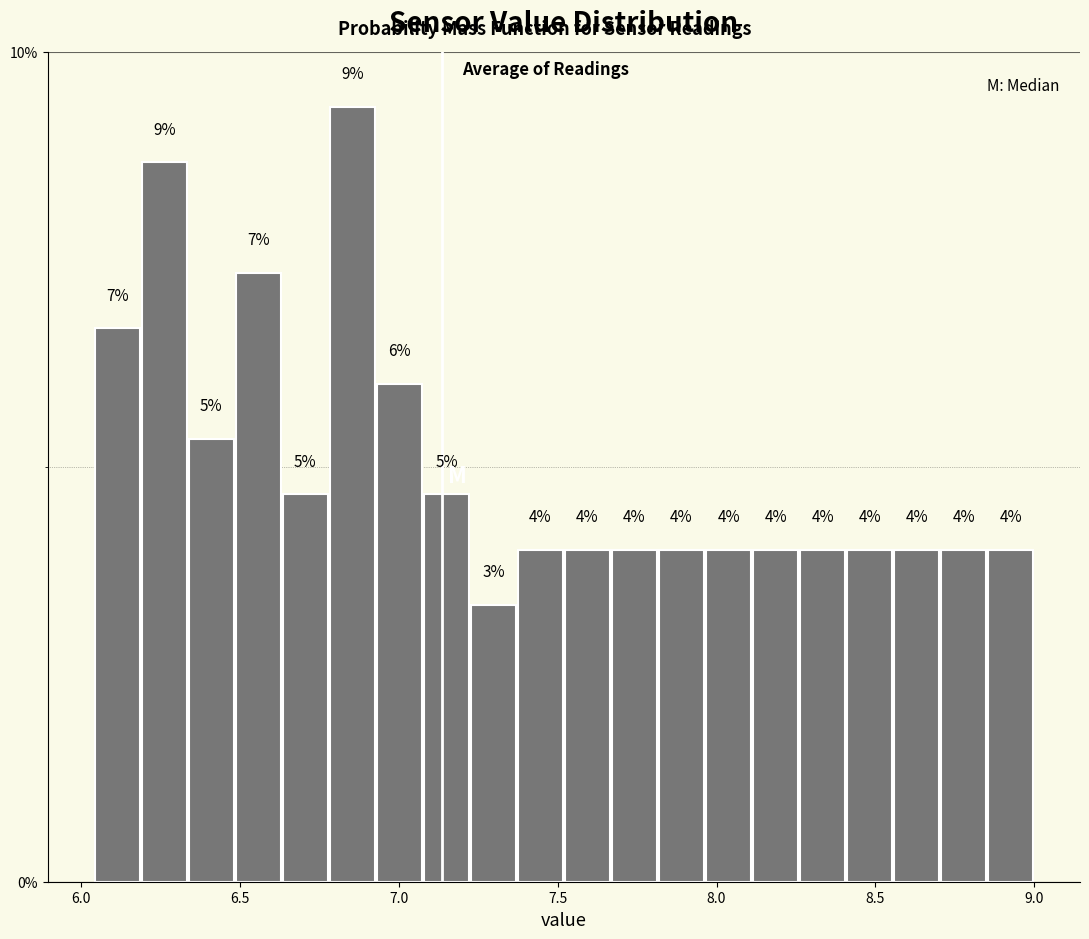

Around what value on the x-axis is the tallest bar? Give the approximate position of its centre, as read against the axis.

6.85